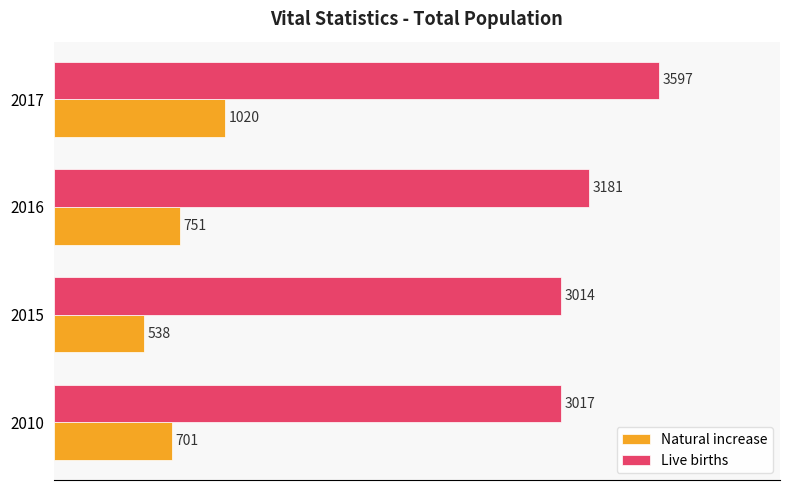

Where is Natural increase nearest to the value 779?

2016